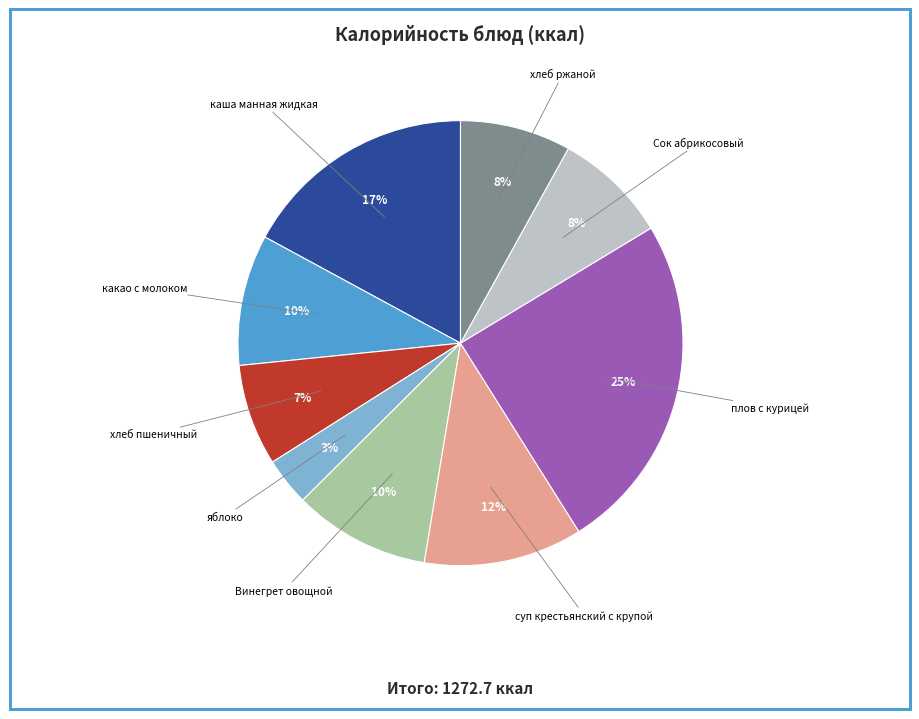

Does any single category account for the majority?

No